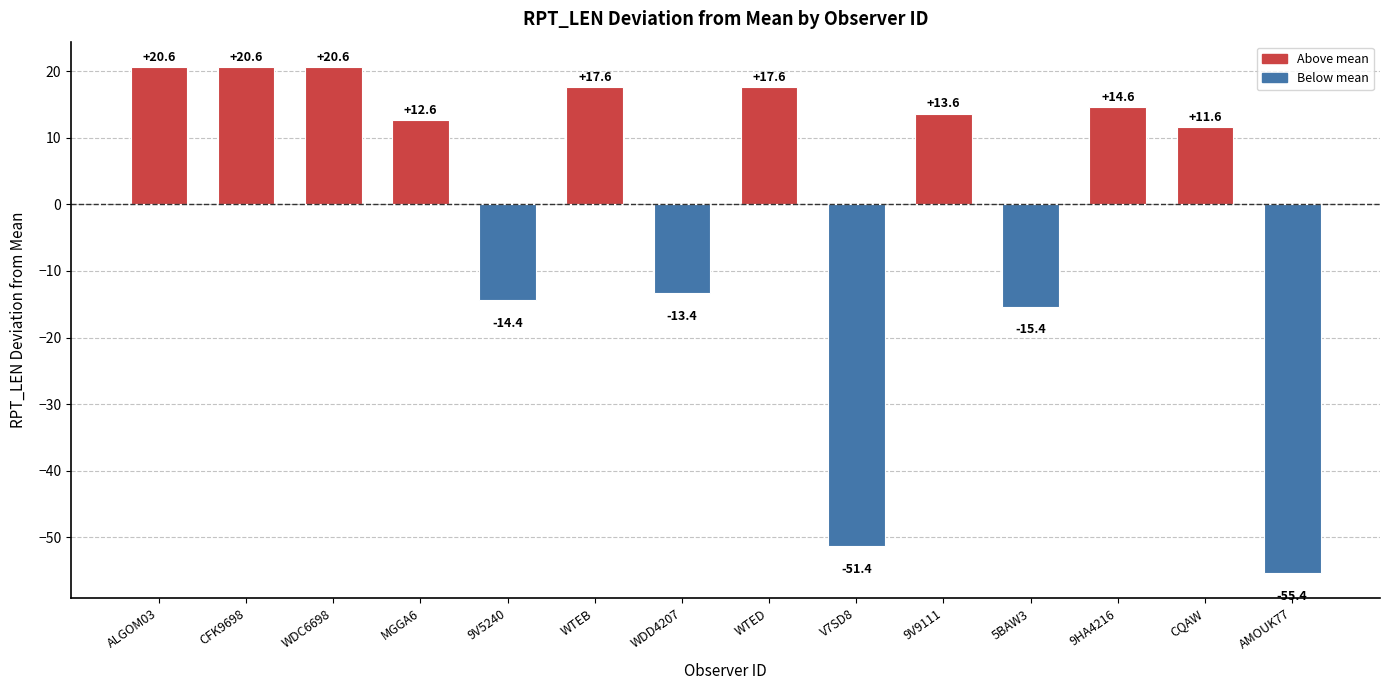

Which label corresponds to the smallest value in the chart?

AMOUK77